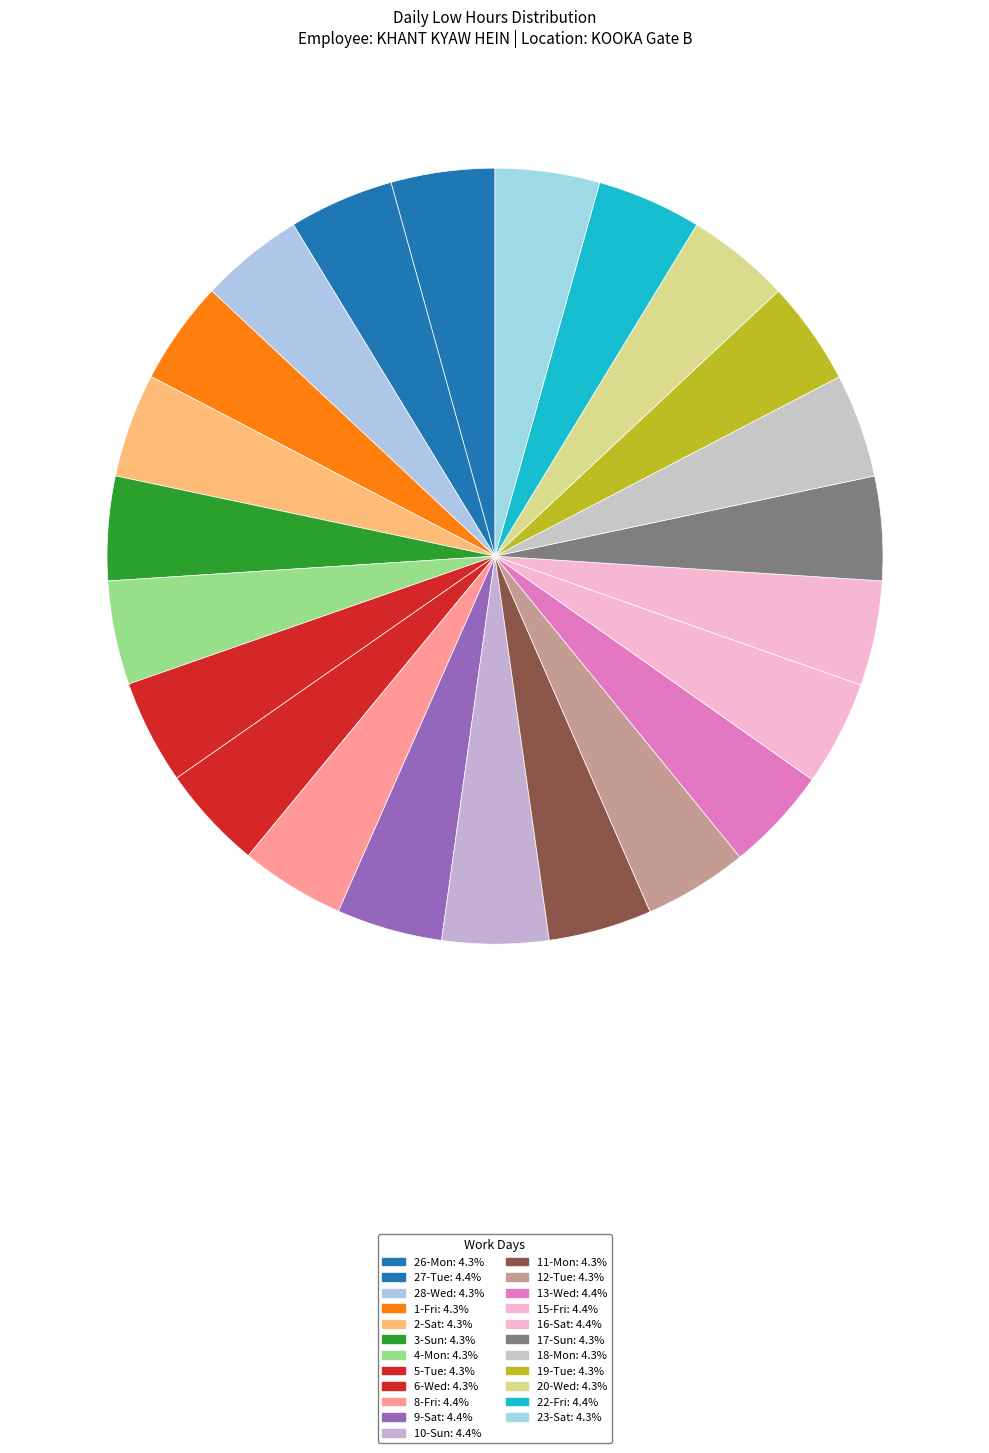

How many slices are in this pie chart?

23